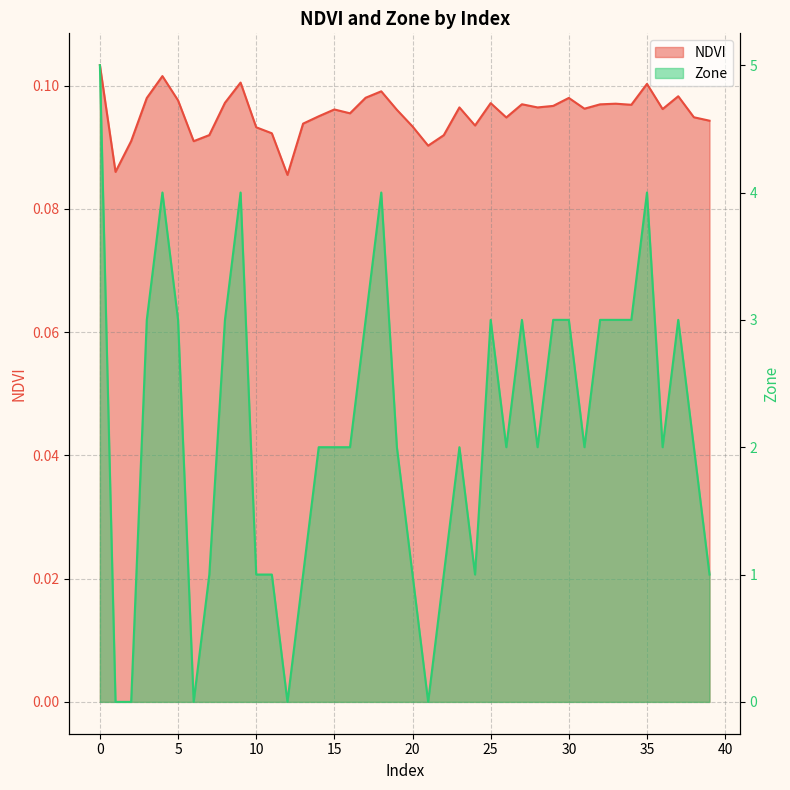

Rank the series by their average value, from lowest to highest.

NDVI, Zone